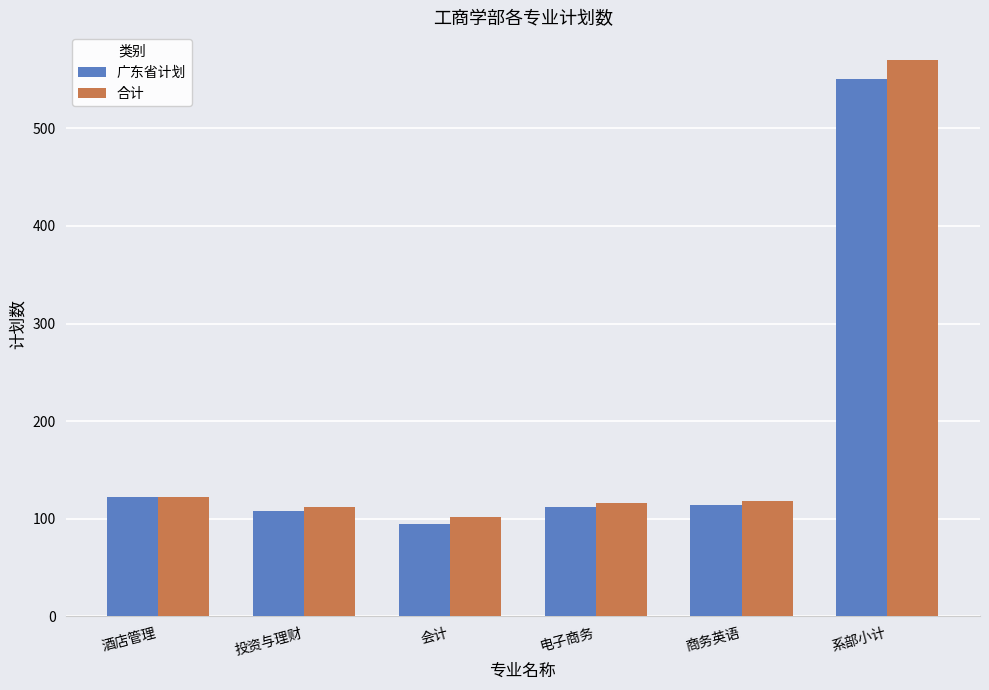

What are all the series names shown in the legend?

广东省计划, 合计